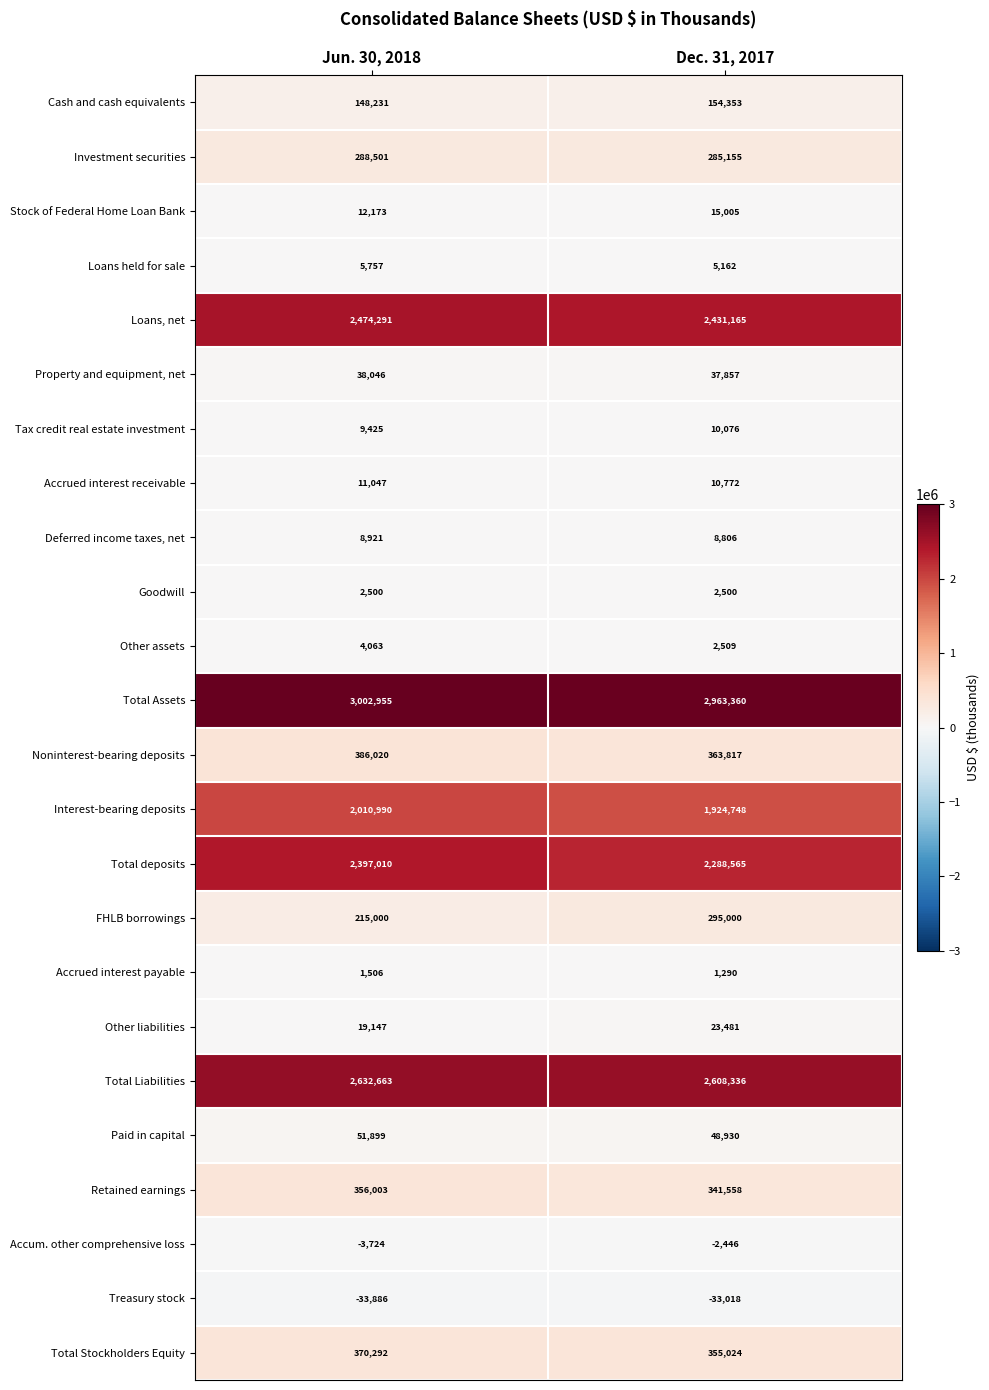

Rank the series at Jun. 30, 2018 from lowest to highest value.

Treasury stock, Accum. other comprehensive loss, Accrued interest payable, Goodwill, Other assets, Loans held for sale, Deferred income taxes, net, Tax credit real estate investment, Accrued interest receivable, Stock of Federal Home Loan Bank, Other liabilities, Property and equipment, net, Paid in capital, Cash and cash equivalents, FHLB borrowings, Investment securities, Retained earnings, Total Stockholders Equity, Noninterest-bearing deposits, Interest-bearing deposits, Total deposits, Loans, net, Total Liabilities, Total Assets